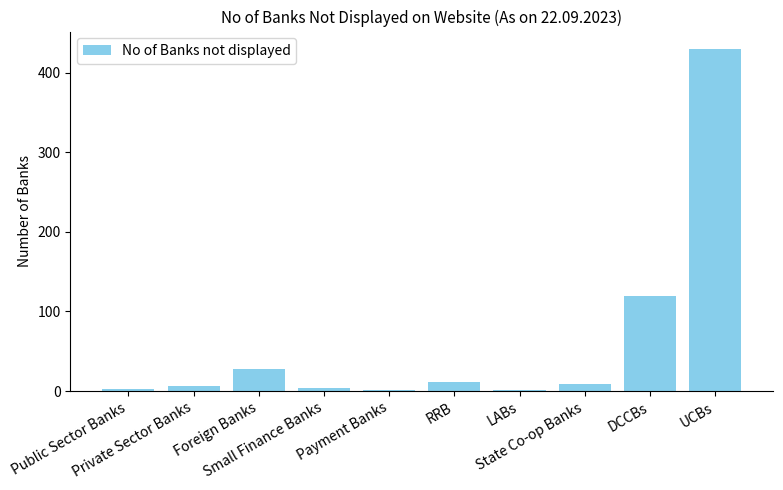

Is it true that the value at Payment Banks is 1?

True